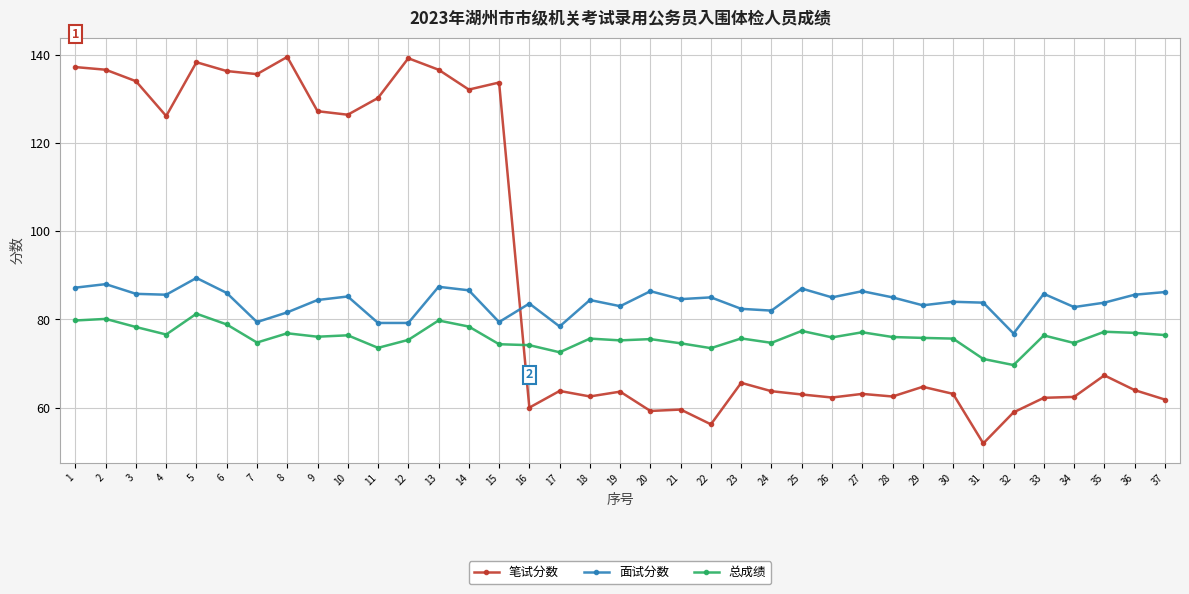

True or false: 笔试分数 has a value of 63.1 at 30.

True